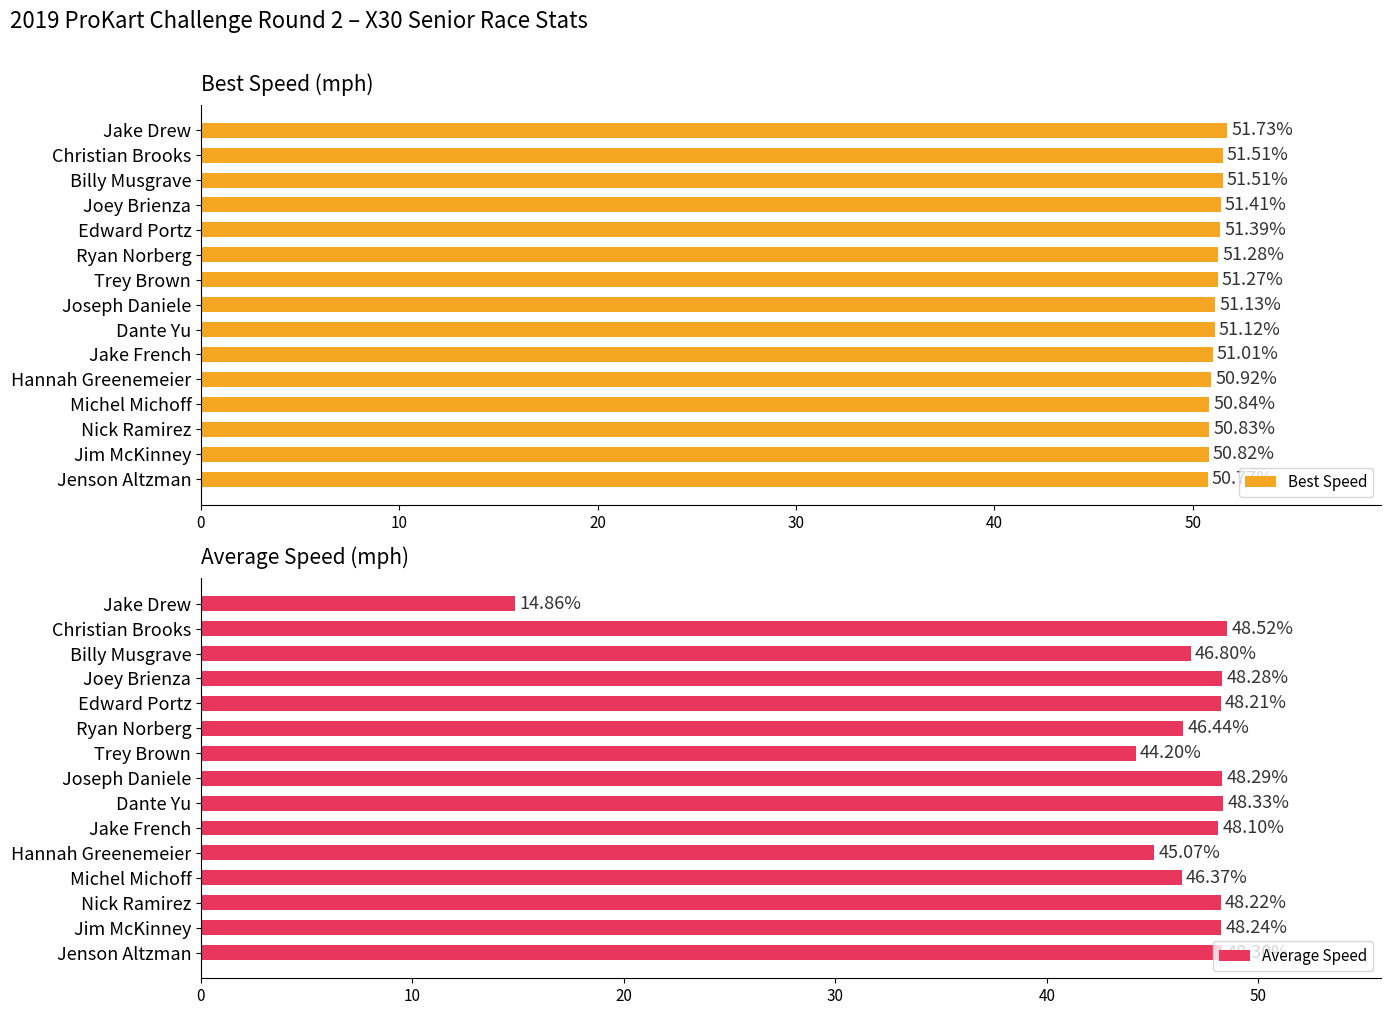

Which series has the largest total across all categories?

Best Speed